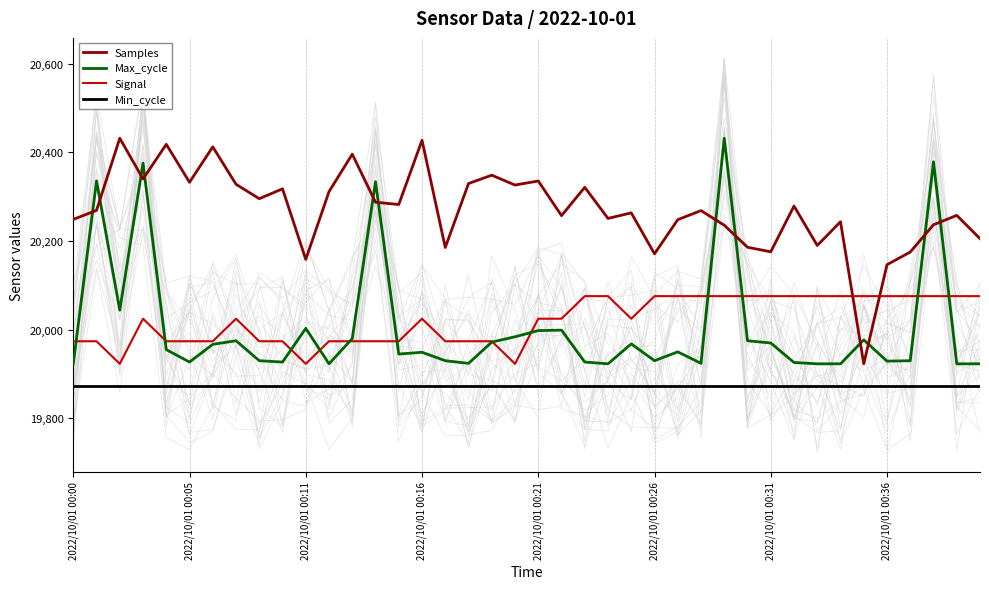

True or false: Min_cycle has more than 0 points higher than both neighbors.

False